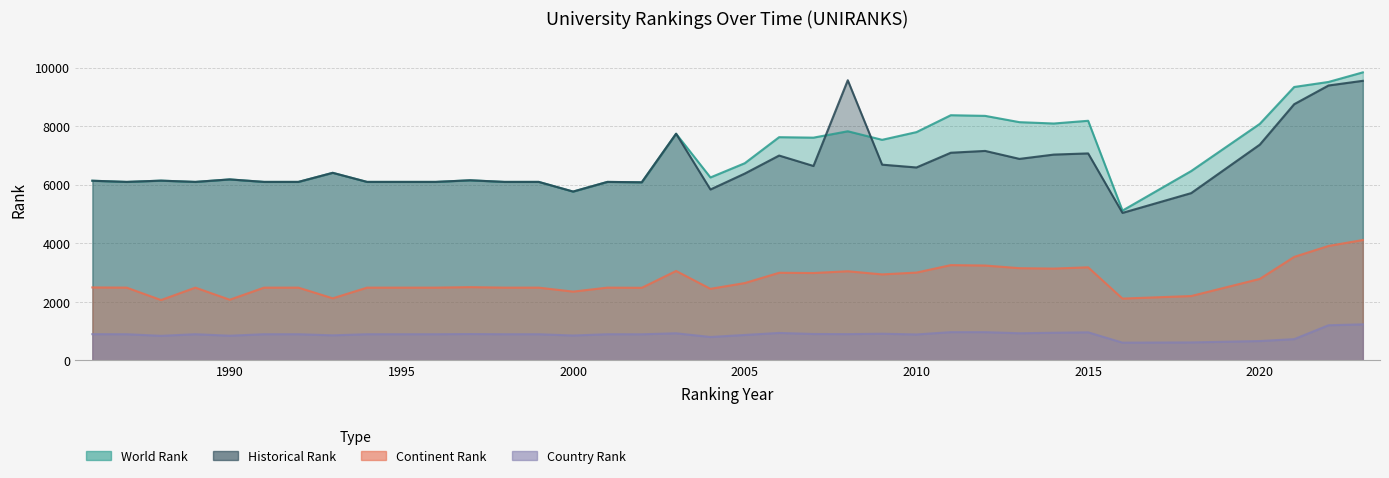

The value of continent rank at 2001 is 2486. True or false?

True